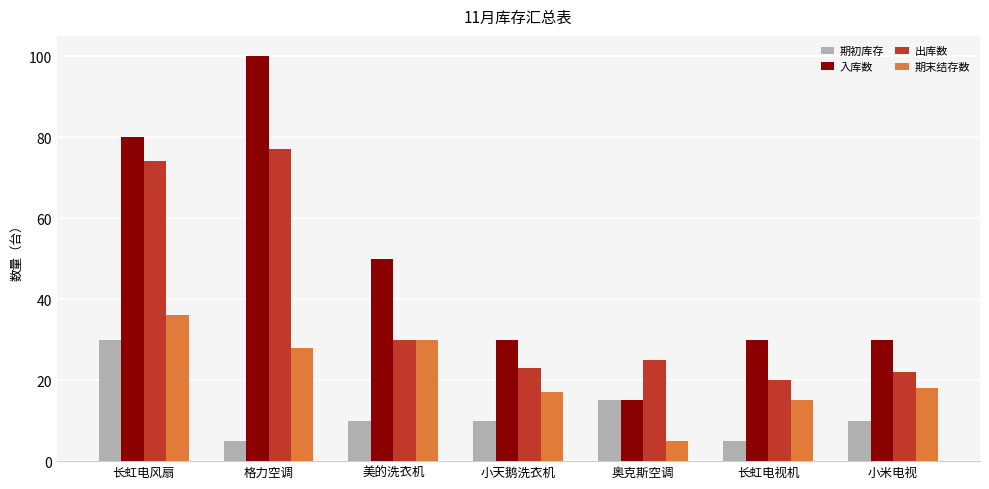

How many data points does each series have?

7